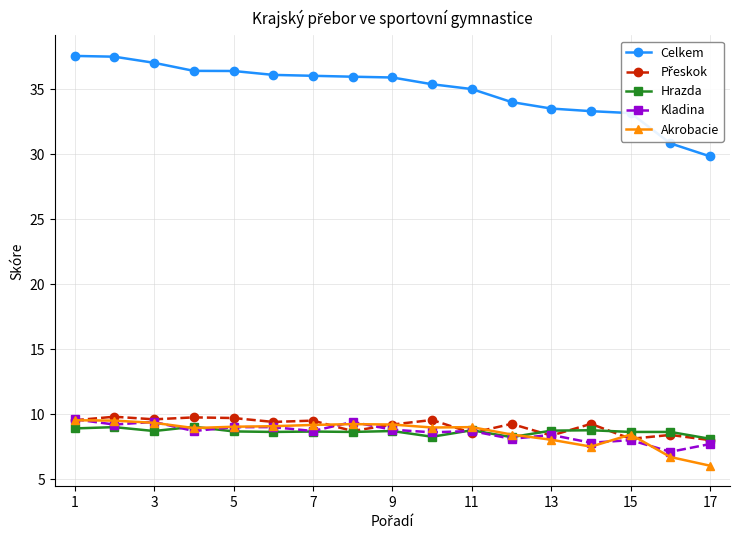

Which series has the largest total across all categories?

Celkem